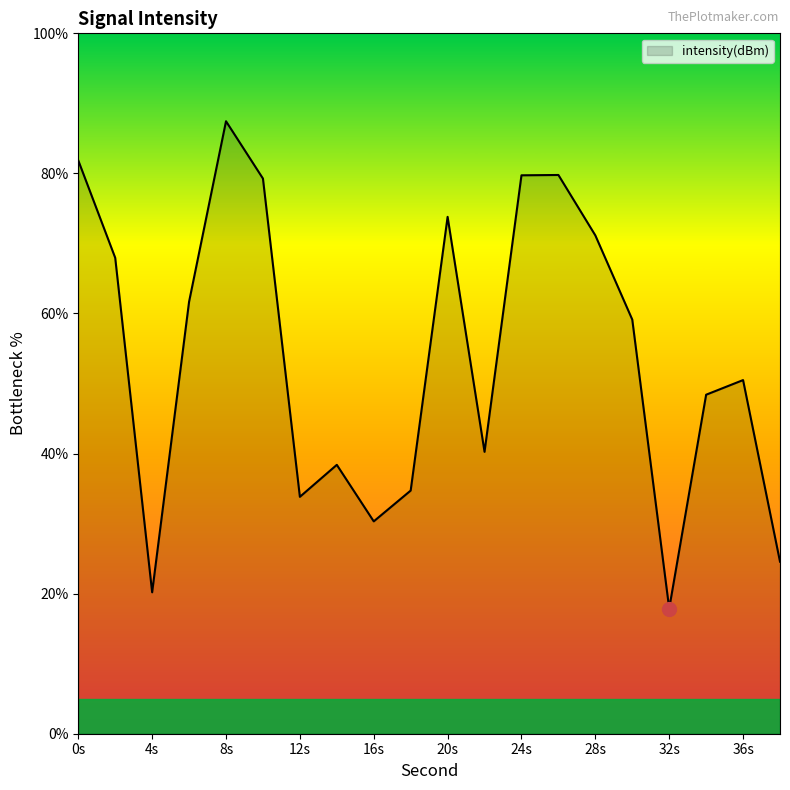

What is the difference between the maximum and minimum values?

69.6